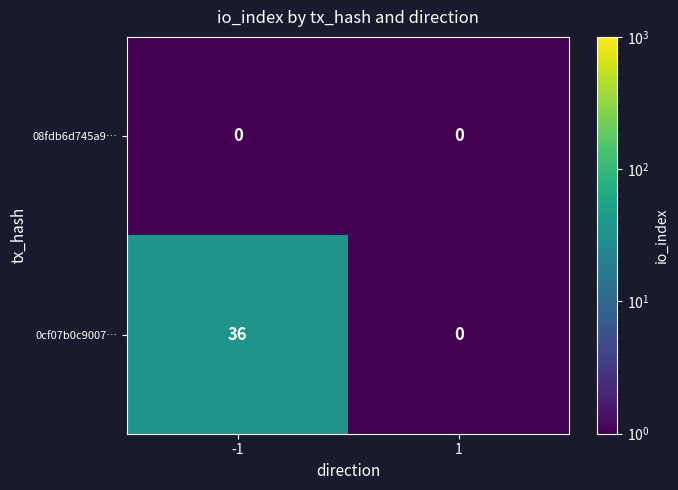

What is the greatest value displayed?

36